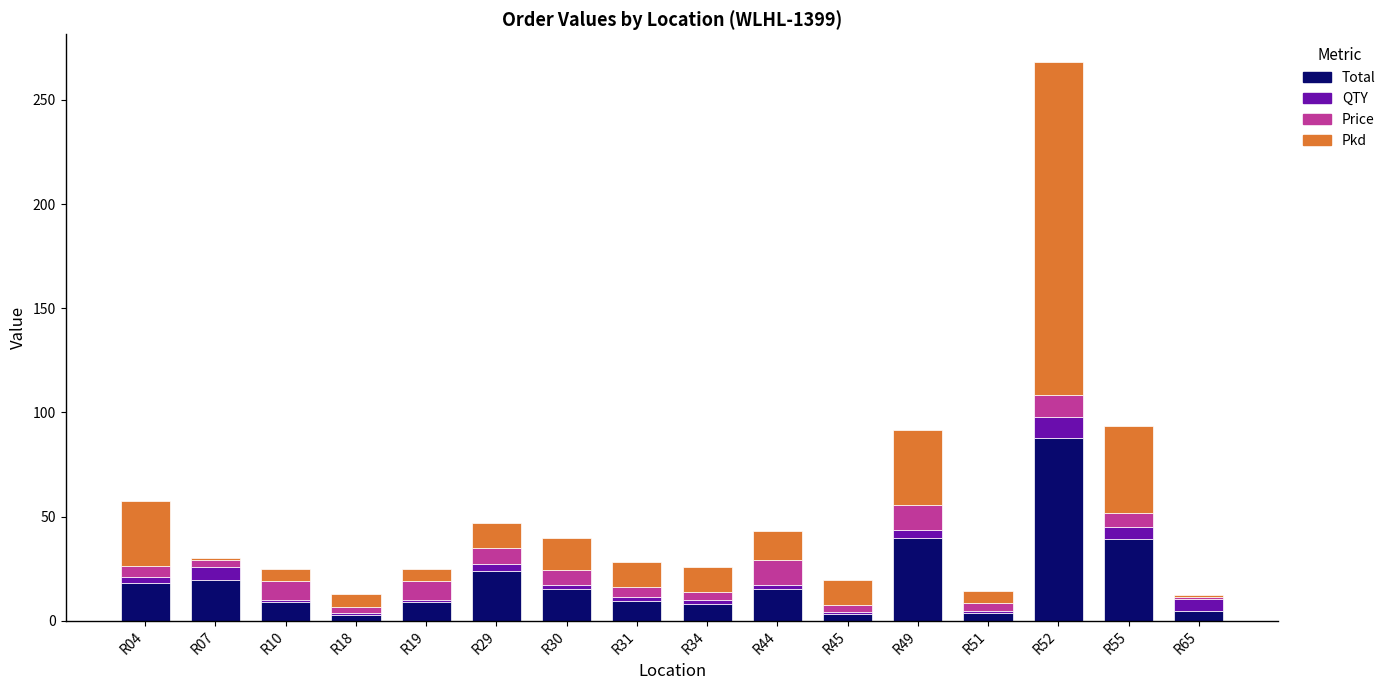

What are all the series names shown in the legend?

Total, QTY, Price, Pkd